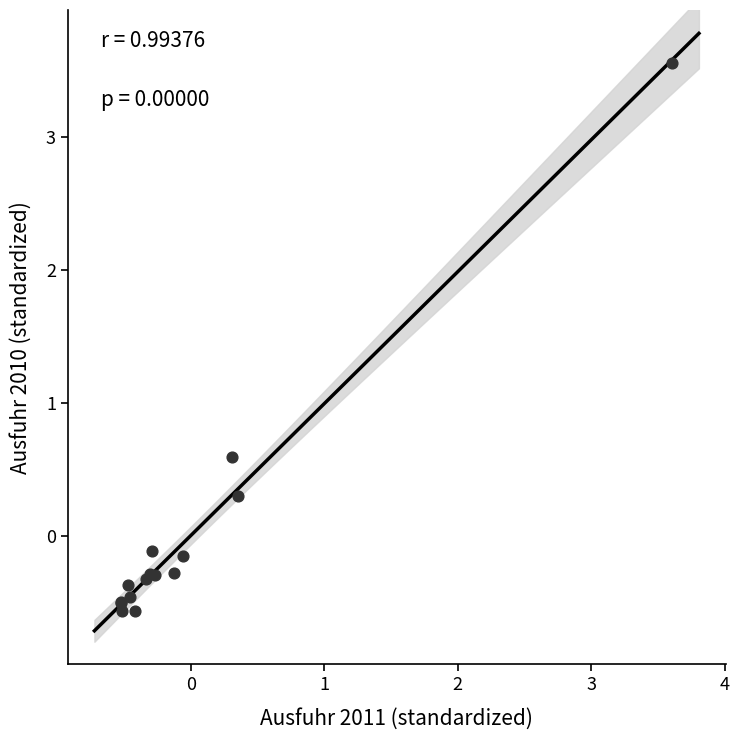

What Y value in the scatter plot is closest to 1?

0.6